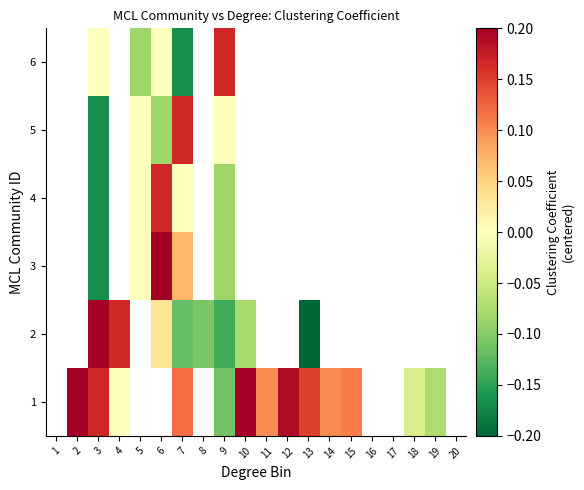

How many values in the 2 series are below 0?

5